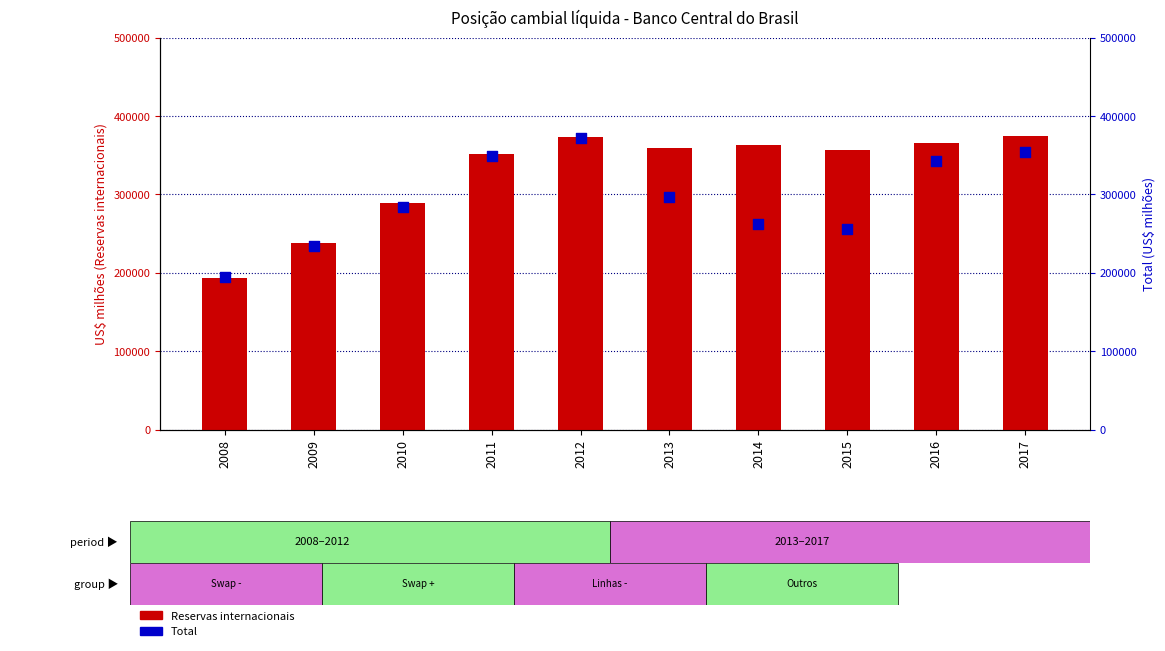

Which series has the widest spread of Y values?

Reservas internacionais